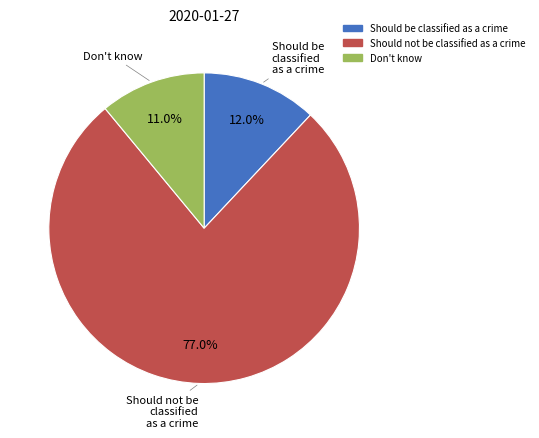

Rank the categories by value from lowest to highest.

Don't know, Should be classified as a crime, Should not be classified as a crime